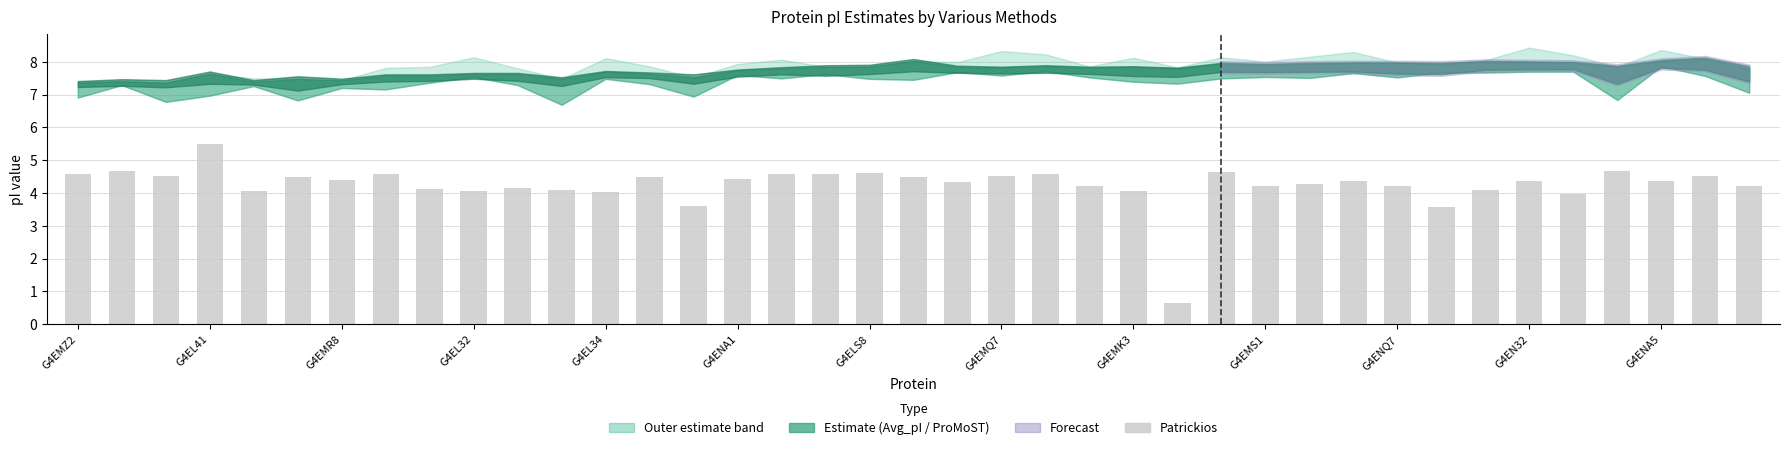

What is the greatest value displayed?

5.5